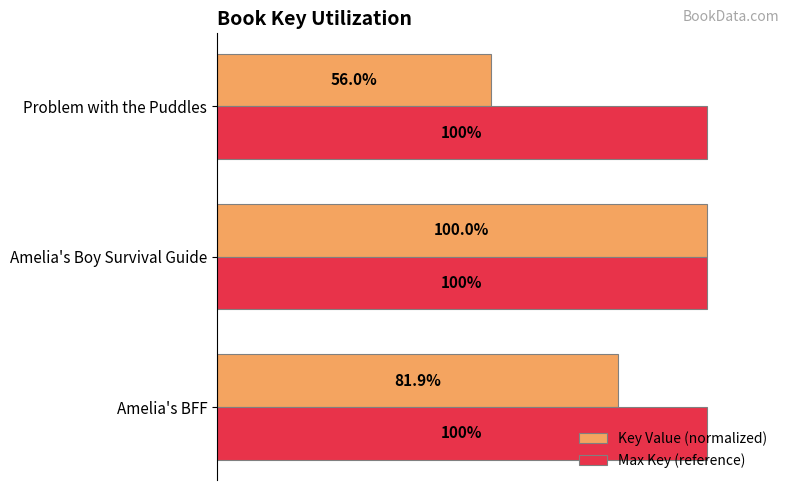

Which category has the highest value in the Key Value (normalized) series?

Amelia's Boy Survival Guide